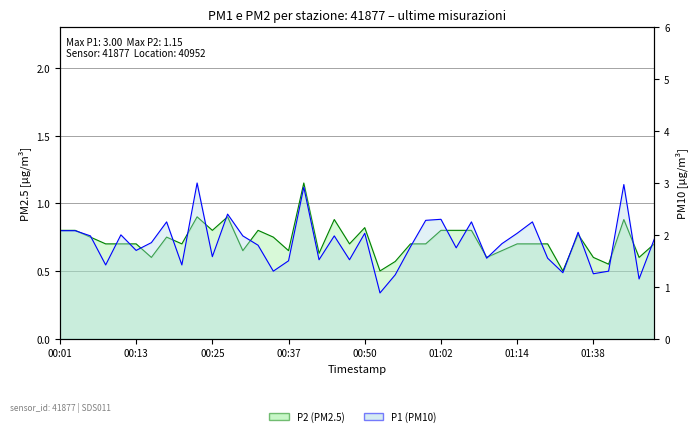

Where is P1 nearest to the value 1?

00:52